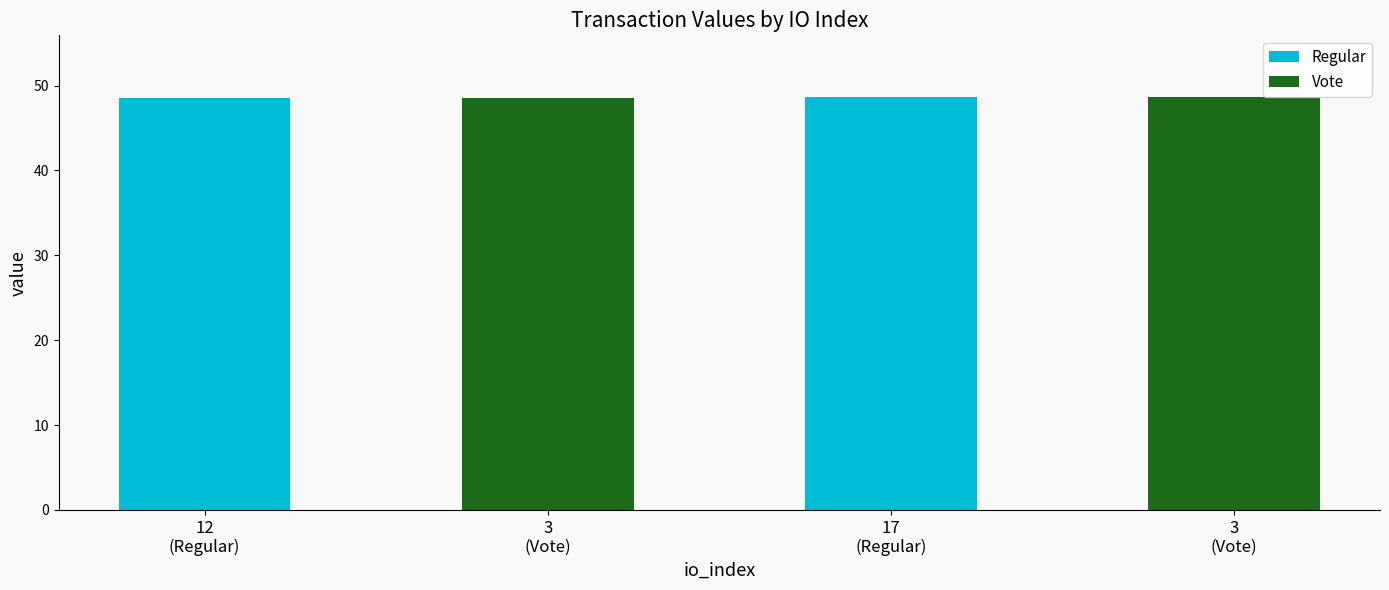

What is the value of the 3rd bar from the left?

48.6